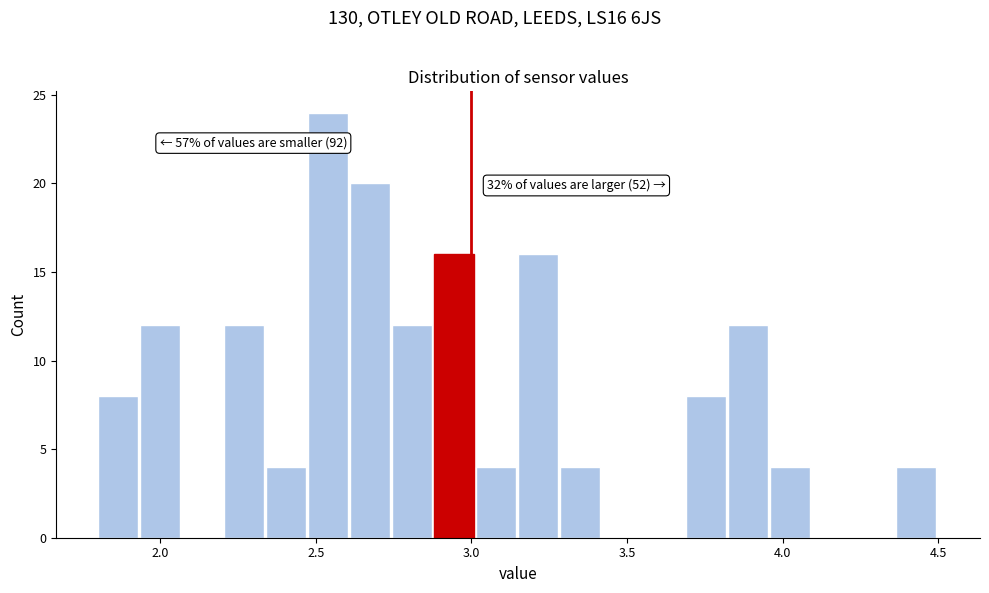

Around what value on the x-axis is the tallest bar? Give the approximate position of its centre, as read against the axis.

2.55